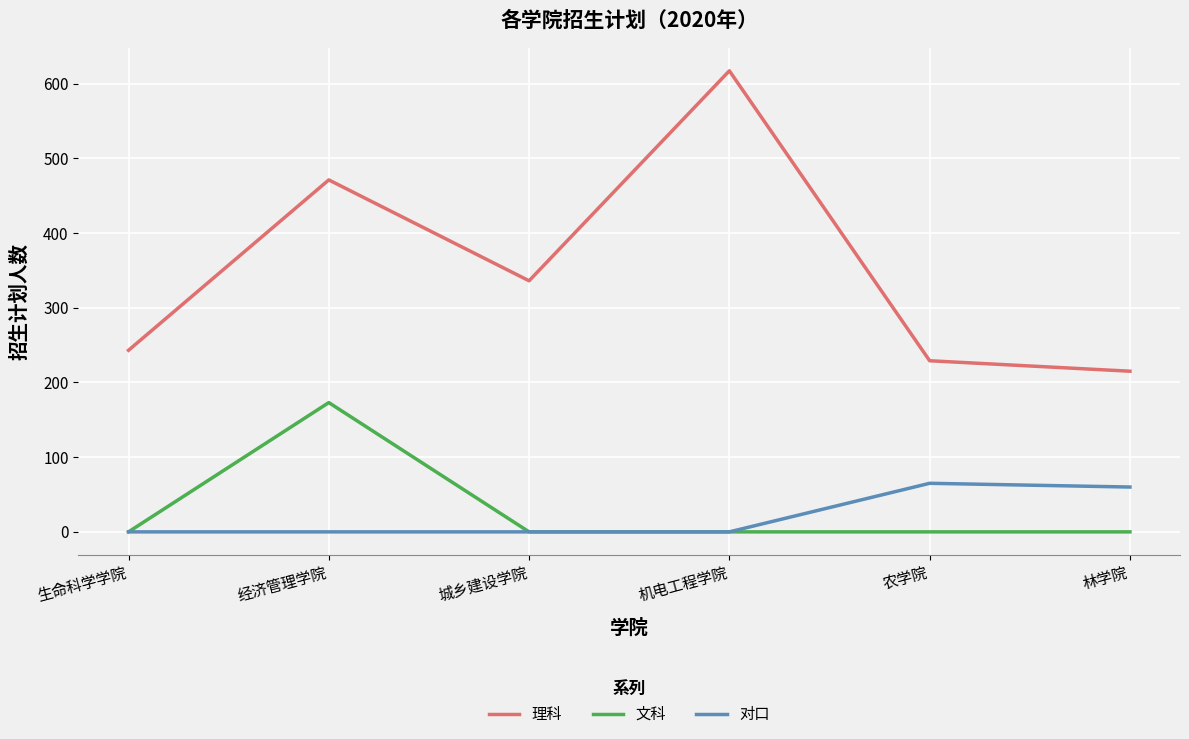

True or false: 对口 and 理科 cross at least once.

False